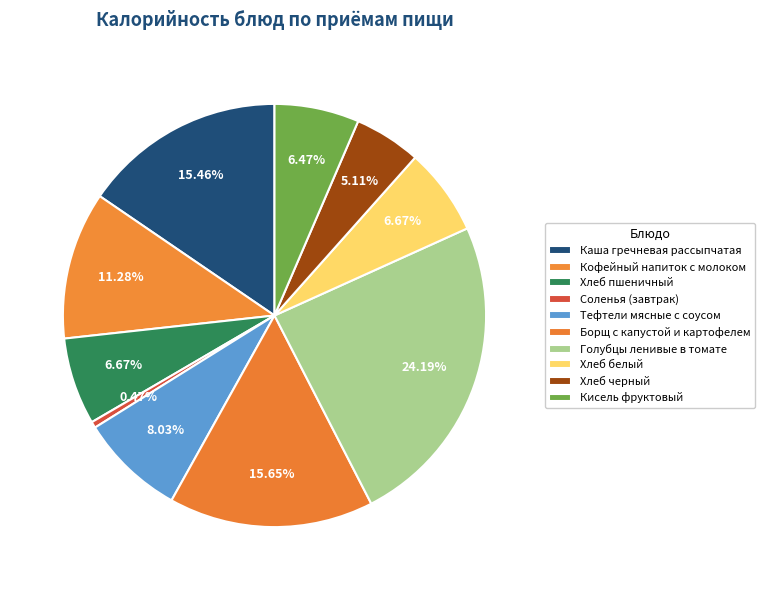

Do Хлеб пшеничный and Каша гречневая рассыпчатая together represent more than half of the pie?

No